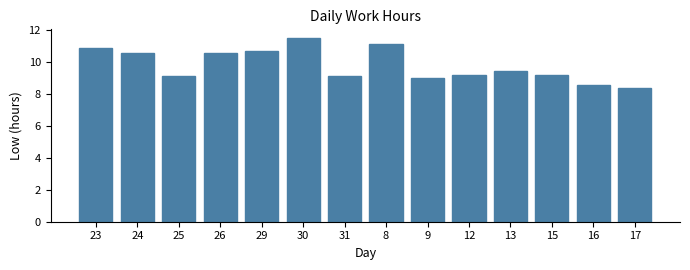

Reading left to right, list all the values displayed in this chart.

10.9	10.6	9.2	10.5	10.7	11.5	9.1	11.1	9.0	9.2	9.5	9.2	8.5	8.4